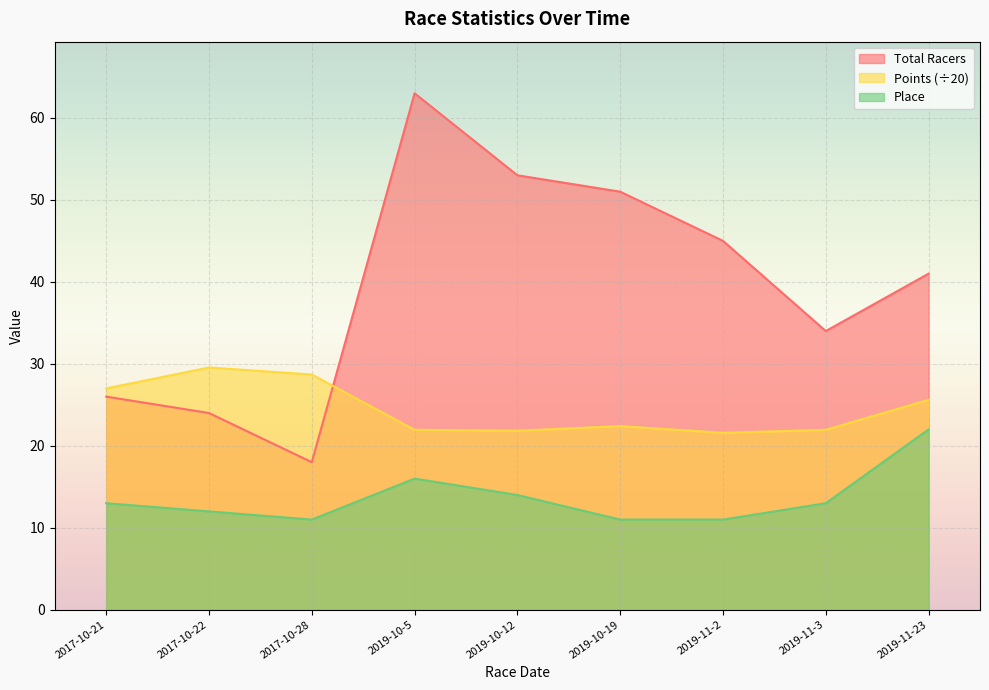

At which category is the sum across all series the highest?

2019-10-5